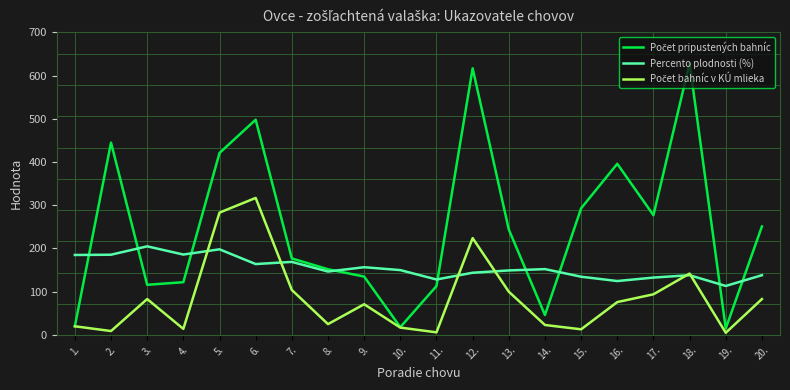

What is the total value across all series at 1.?

225.0